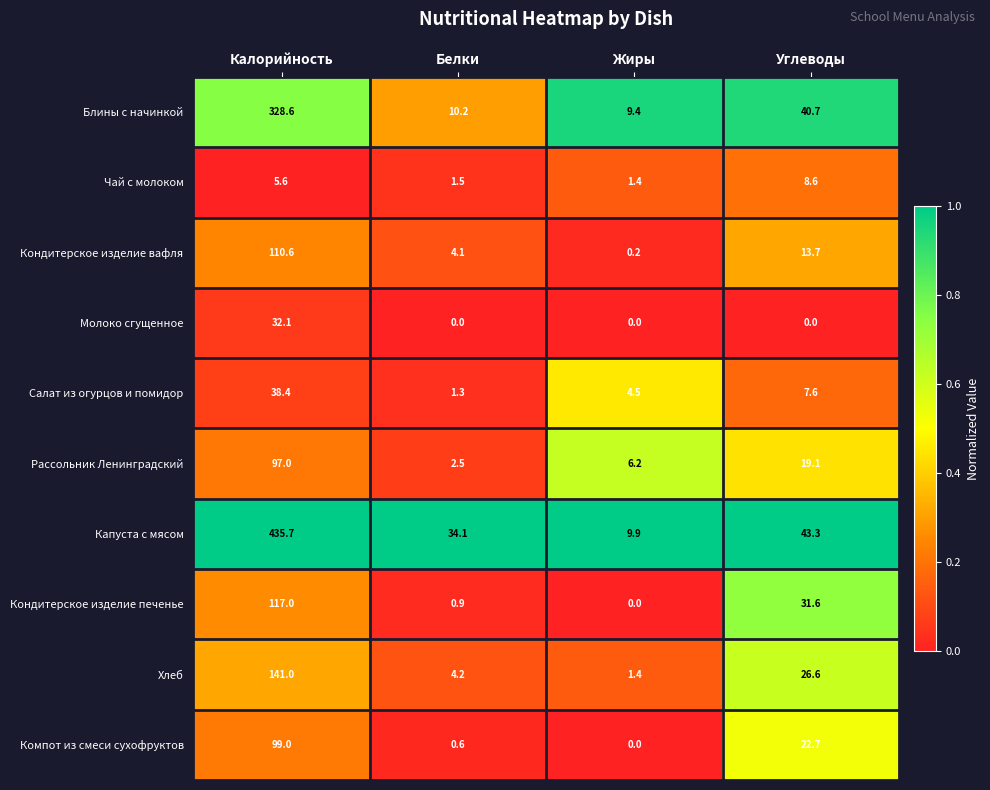

Which series has the largest total across all categories?

Капуста с мясом